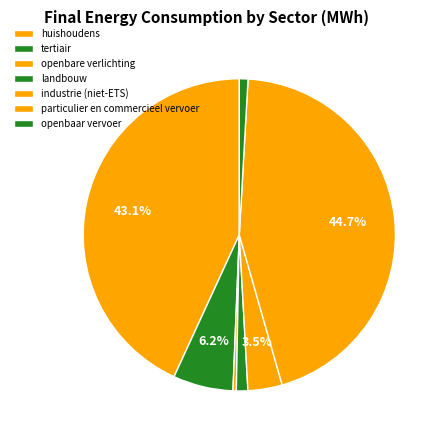

How many segments does this pie chart have?

7